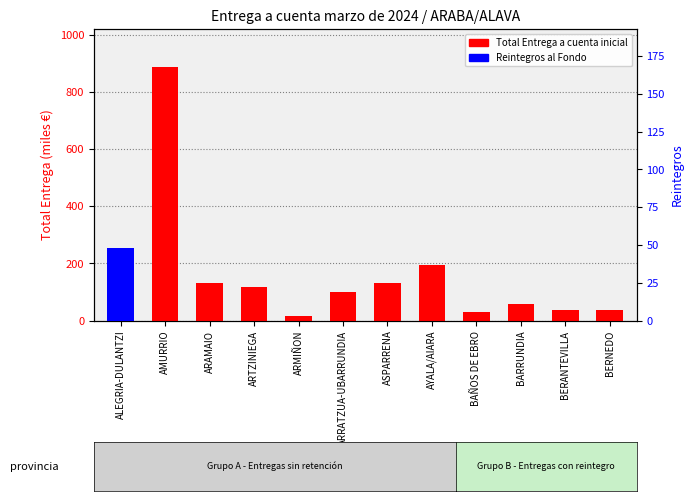

The value of Reintegros al Fondo at AMURRIO is 0.0. True or false?

True